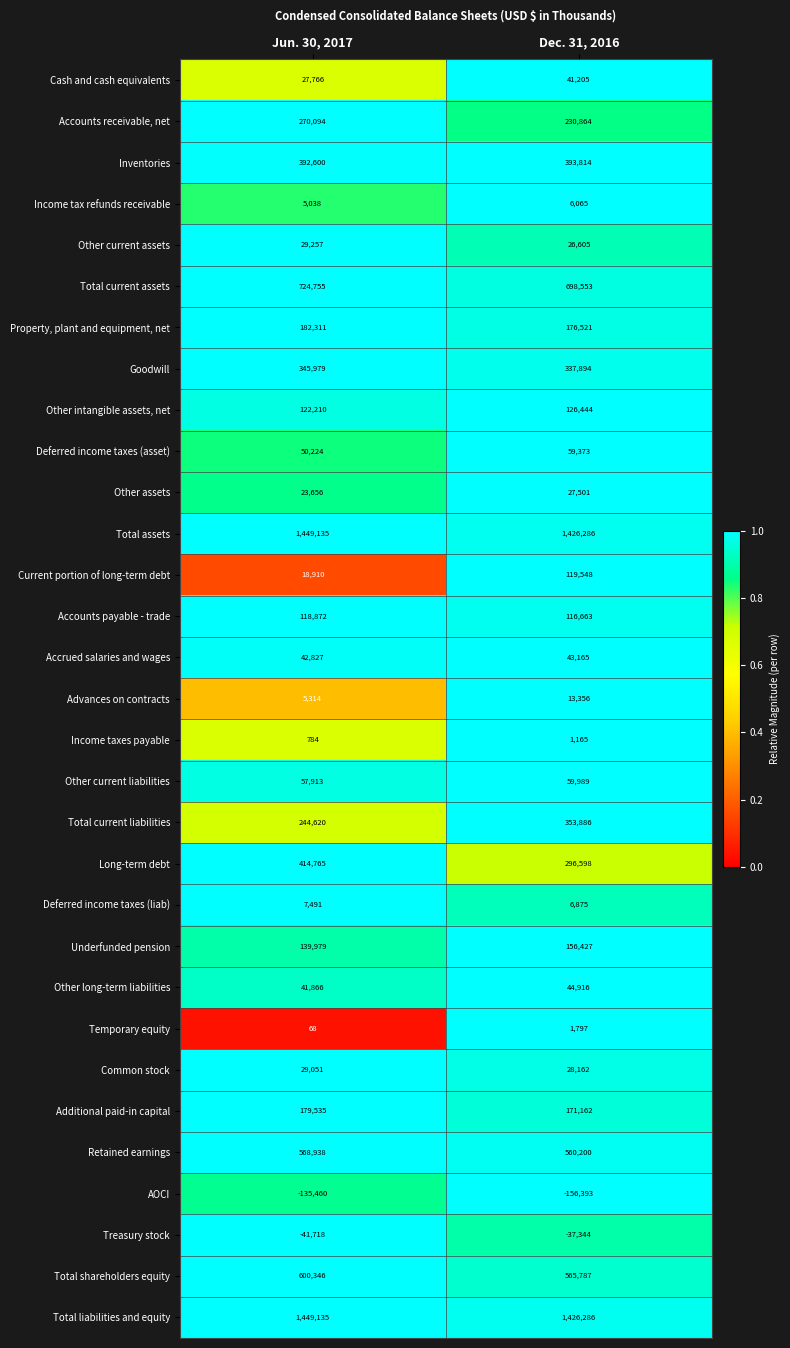

The Current portion of long-term debt series shows 10125 at Jun. 30, 2017. True or false?

False